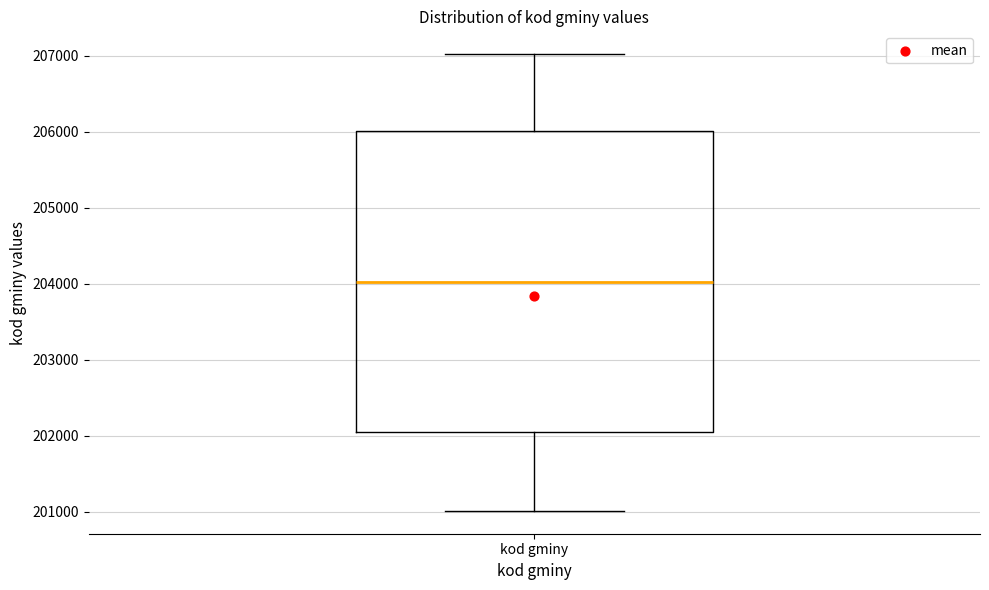

Where does the lower whisker of the box for kod gminy end on the y-axis? The values are not printed on the chart, so give them approximately, as read against the axis.

201000